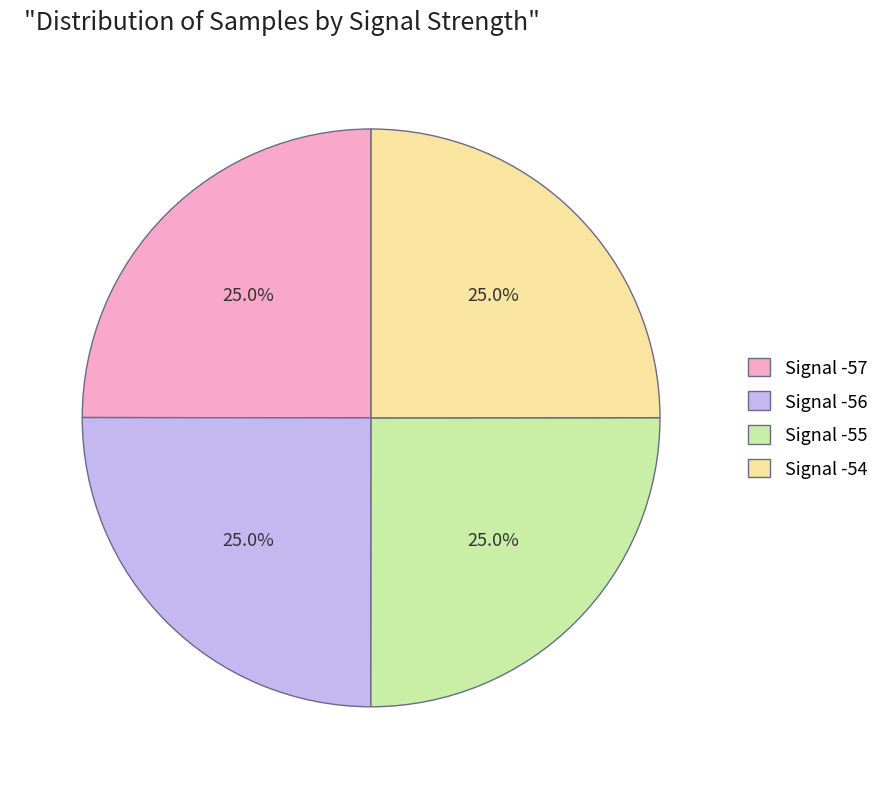

What is the ratio of the value at Signal -57 to the value at Signal -54?

1.0